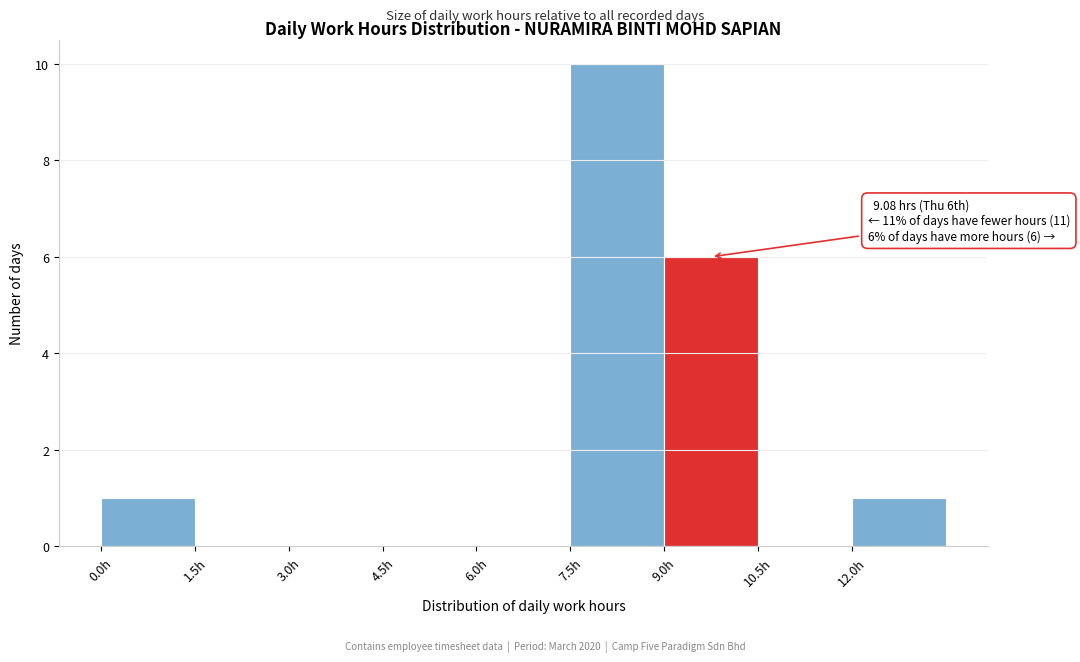

Over which range of the x-axis is the bar tallest?

7.5 to 9.0